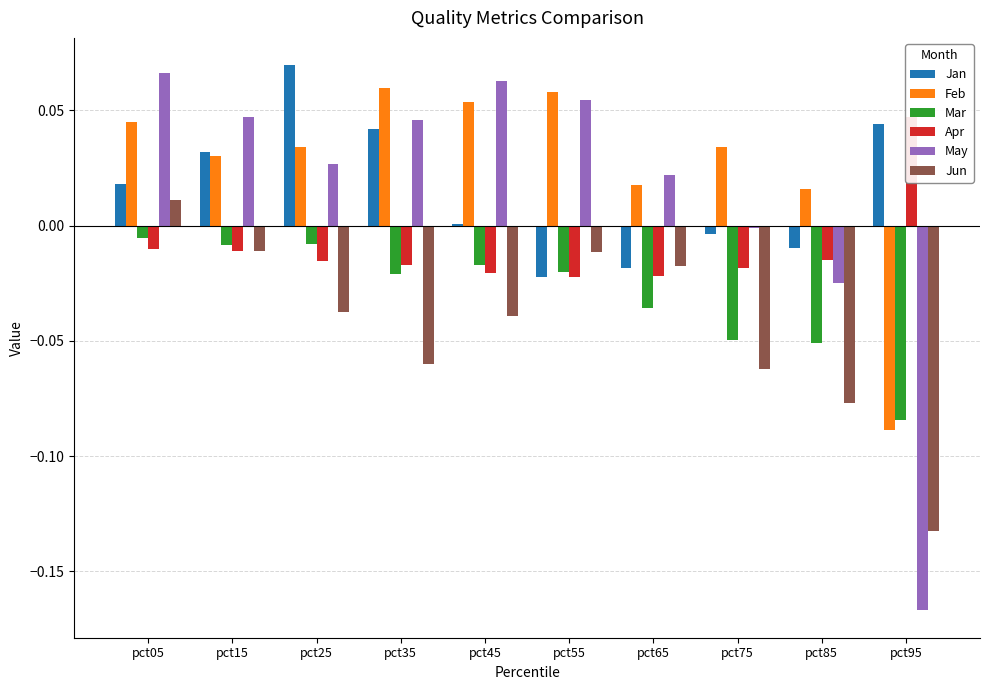

Reading left to right, extract all data points from this chart.

Jan: pct05=0.0	pct15=0.0	pct25=0.1	pct35=0.0	pct45=0.0	pct55=-0.0	pct65=-0.0	pct75=-0.0	pct85=-0.0	pct95=0.0
Feb: pct05=0.0	pct15=0.0	pct25=0.0	pct35=0.1	pct45=0.1	pct55=0.1	pct65=0.0	pct75=0.0	pct85=0.0	pct95=-0.1
Mar: pct05=-0.0	pct15=-0.0	pct25=-0.0	pct35=-0.0	pct45=-0.0	pct55=-0.0	pct65=-0.0	pct75=-0.0	pct85=-0.1	pct95=-0.1
Apr: pct05=-0.0	pct15=-0.0	pct25=-0.0	pct35=-0.0	pct45=-0.0	pct55=-0.0	pct65=-0.0	pct75=-0.0	pct85=-0.0	pct95=0.0
May: pct05=0.1	pct15=0.0	pct25=0.0	pct35=0.0	pct45=0.1	pct55=0.1	pct65=0.0	pct75=-0.0	pct85=-0.0	pct95=-0.2
Jun: pct05=0.0	pct15=-0.0	pct25=-0.0	pct35=-0.1	pct45=-0.0	pct55=-0.0	pct65=-0.0	pct75=-0.1	pct85=-0.1	pct95=-0.1